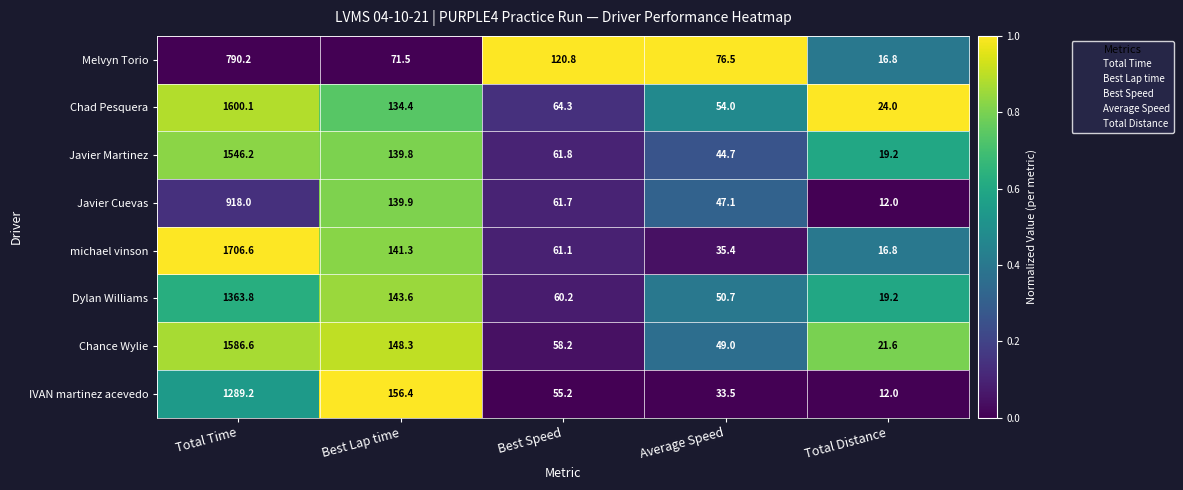

What is the total value across all series at Average Speed?

390.9